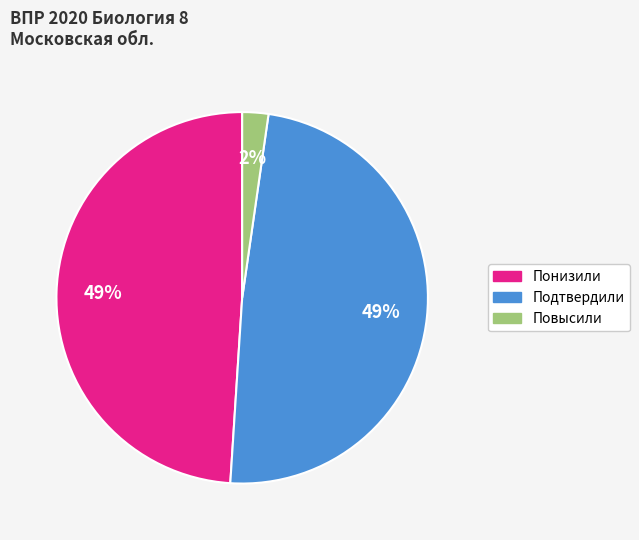

What percentage is the Повысили slice, to the nearest percent?

2%